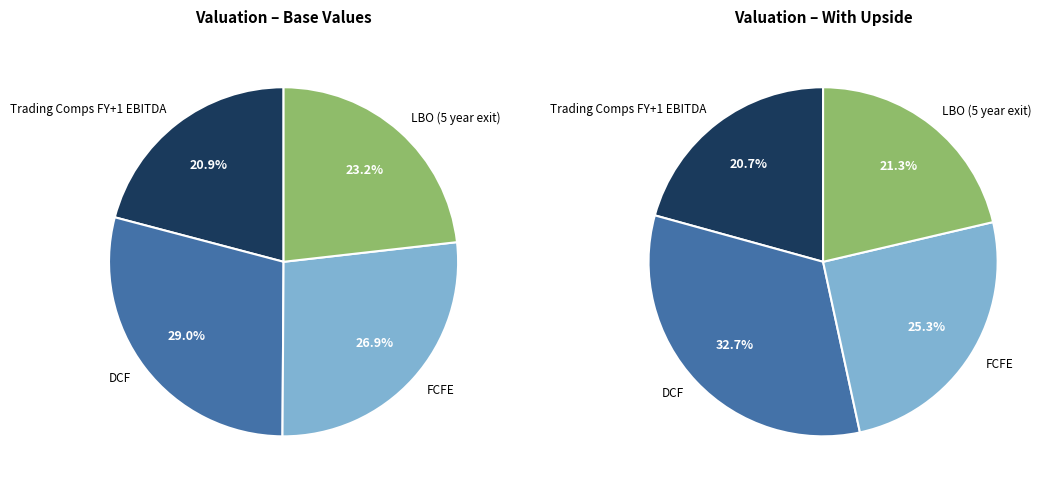

How many segments does this pie chart have?

4